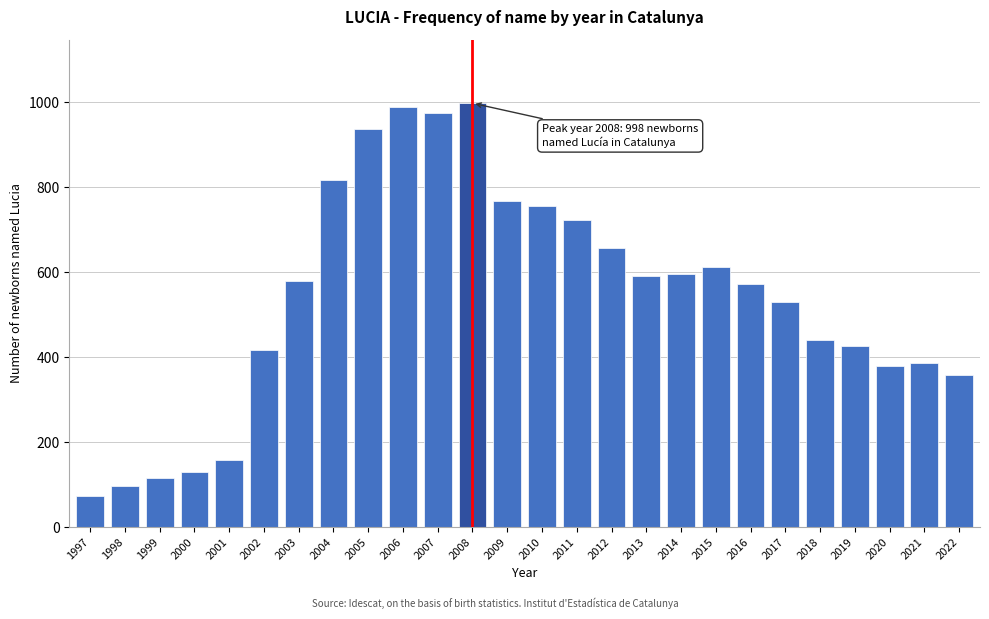

Which has a higher value, 2014 or 2021?

2014